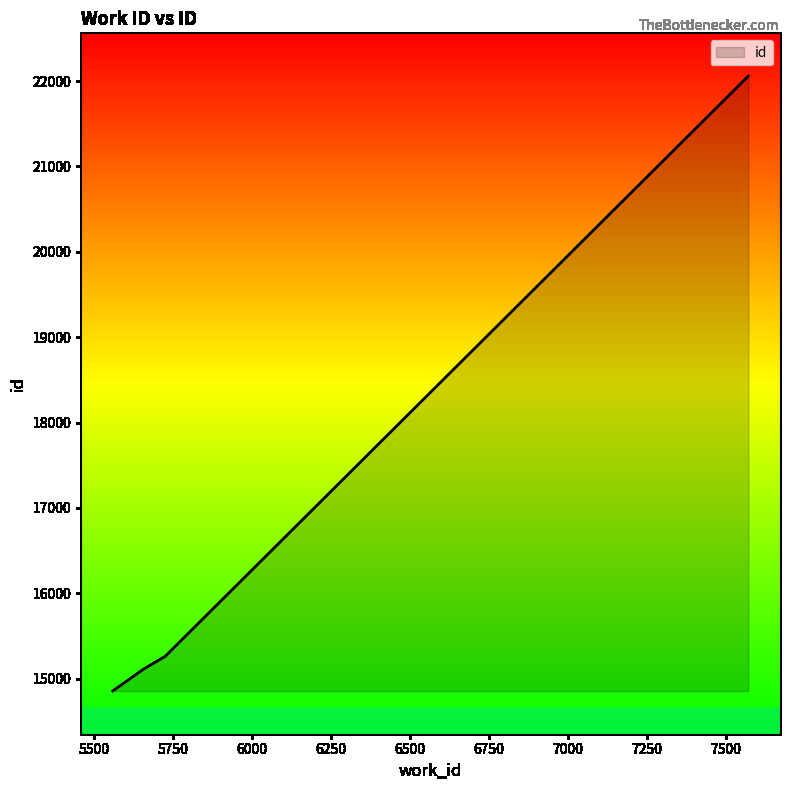

What is the greatest value displayed?

22059